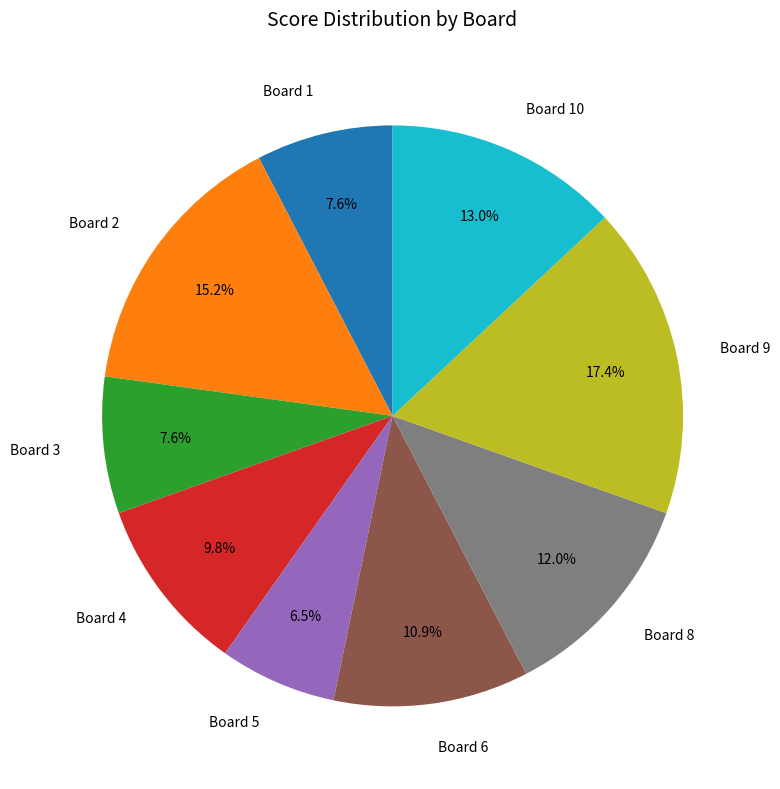

To the nearest percent, what is the difference between the largest and smallest slice percentages?

11%